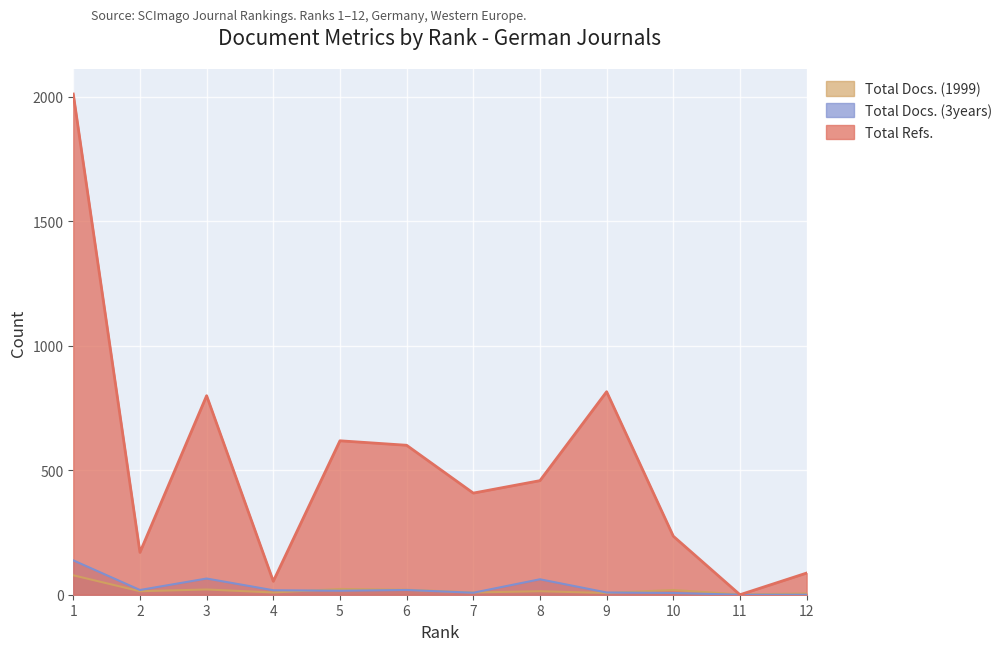

How many lines are shown in the chart?

3